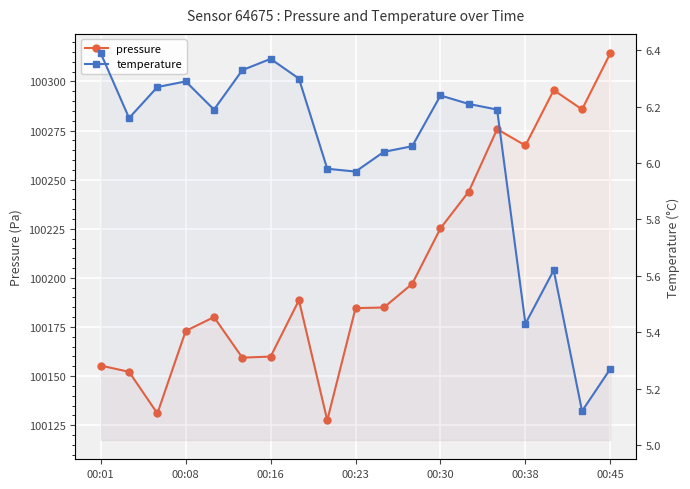

How many lines are shown in the chart?

2